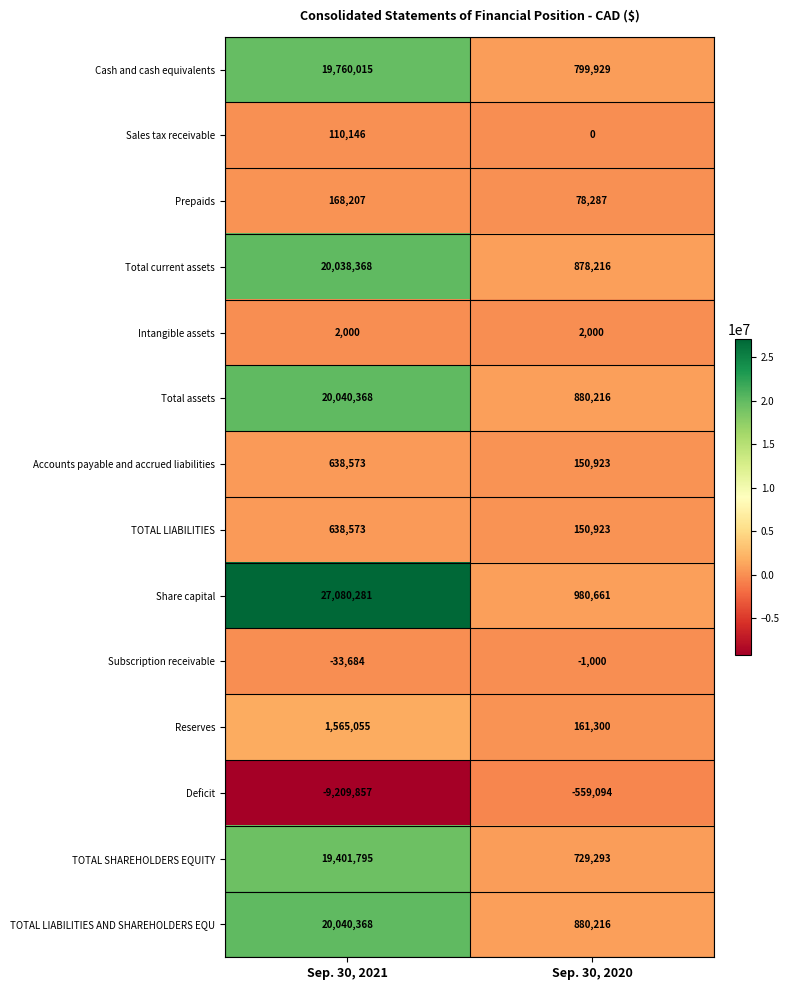

What value does the Total current assets series have at Sep. 30, 2020, to the nearest 10?

878220